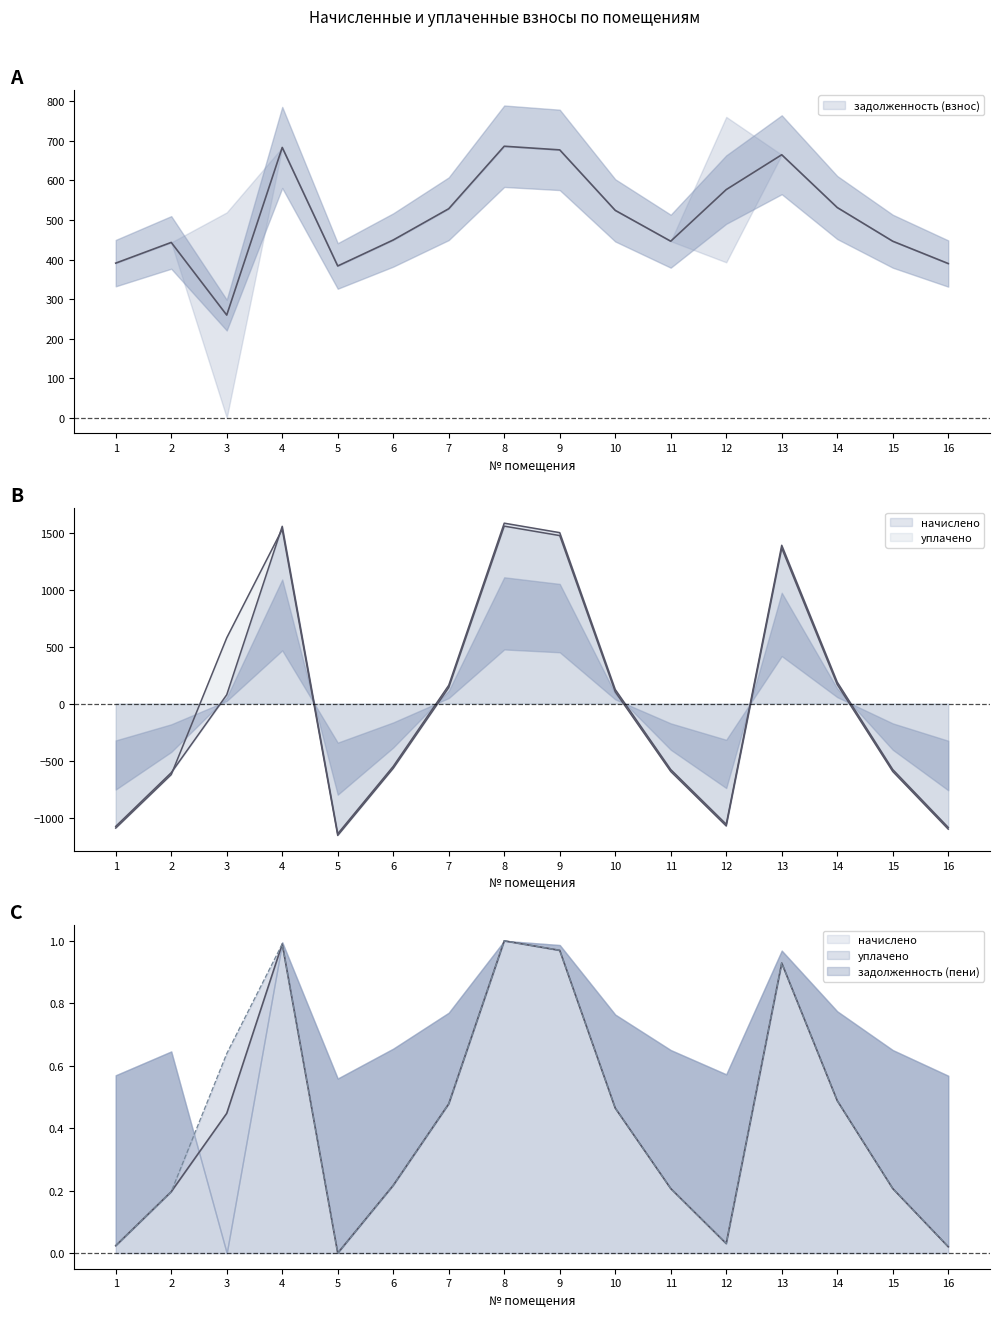

How many values in начислено are below zero?

8